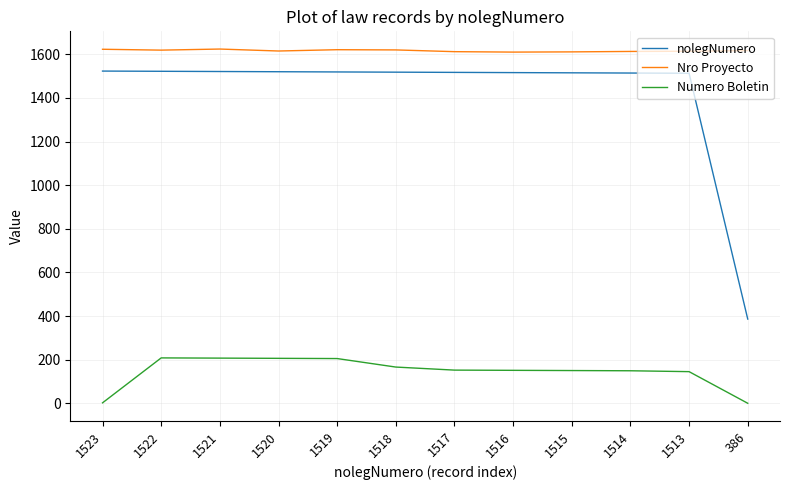

Is it true that nolegNumero equals 793 at 1519?

False